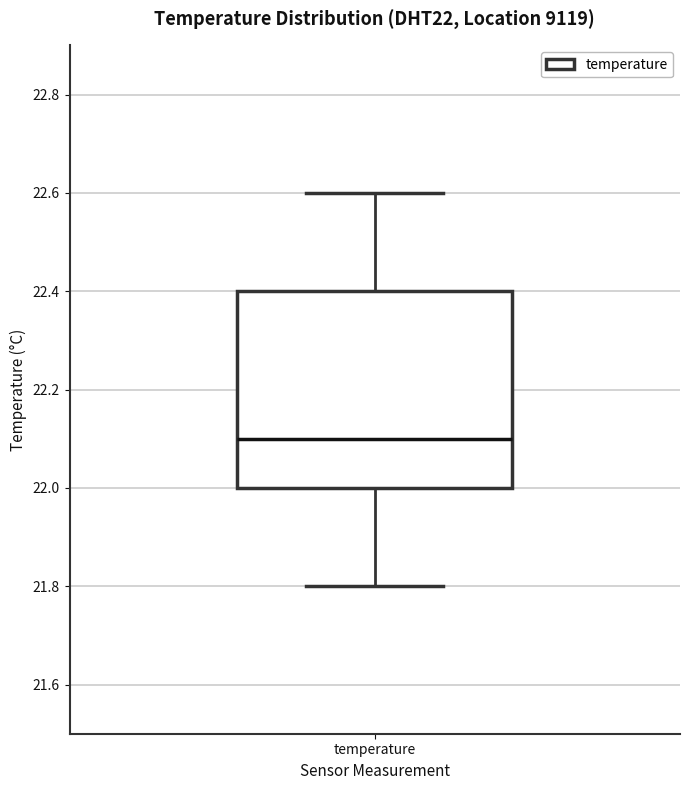

Read this box plot against the y-axis: the position of the median line, the range covered by the box, and the ends of both whiskers. The values are not printed on the chart, so give them approximately, as read against the axis.

median 22.1, box 22.0 to 22.4, whiskers 21.8 to 22.6